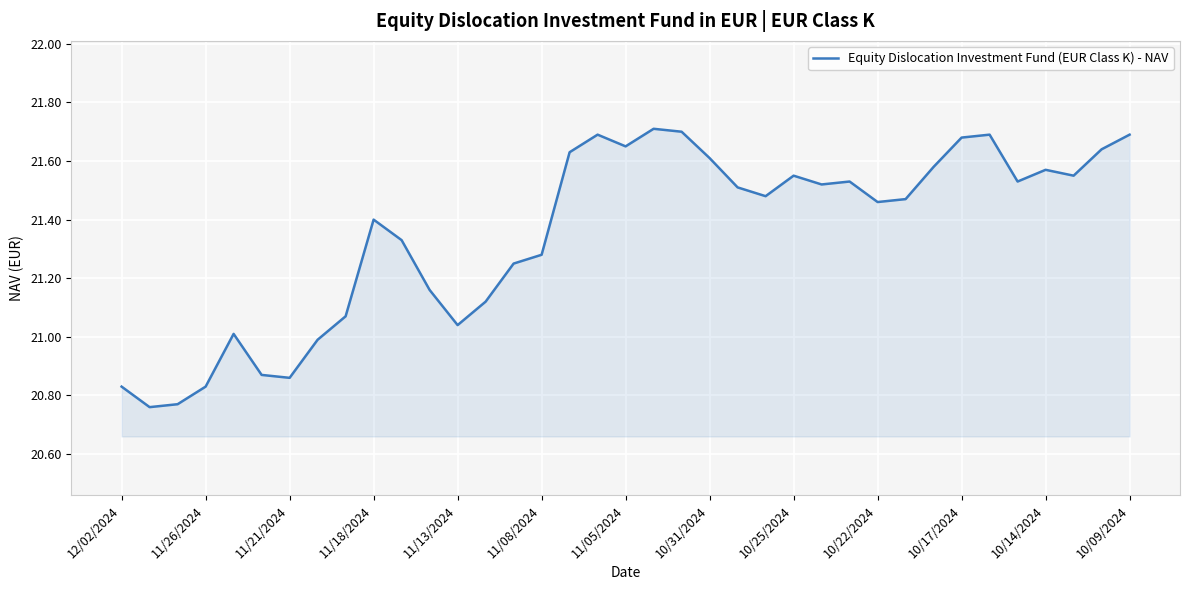

True or false: the data shows 12.7 at 10/17/2024.

False